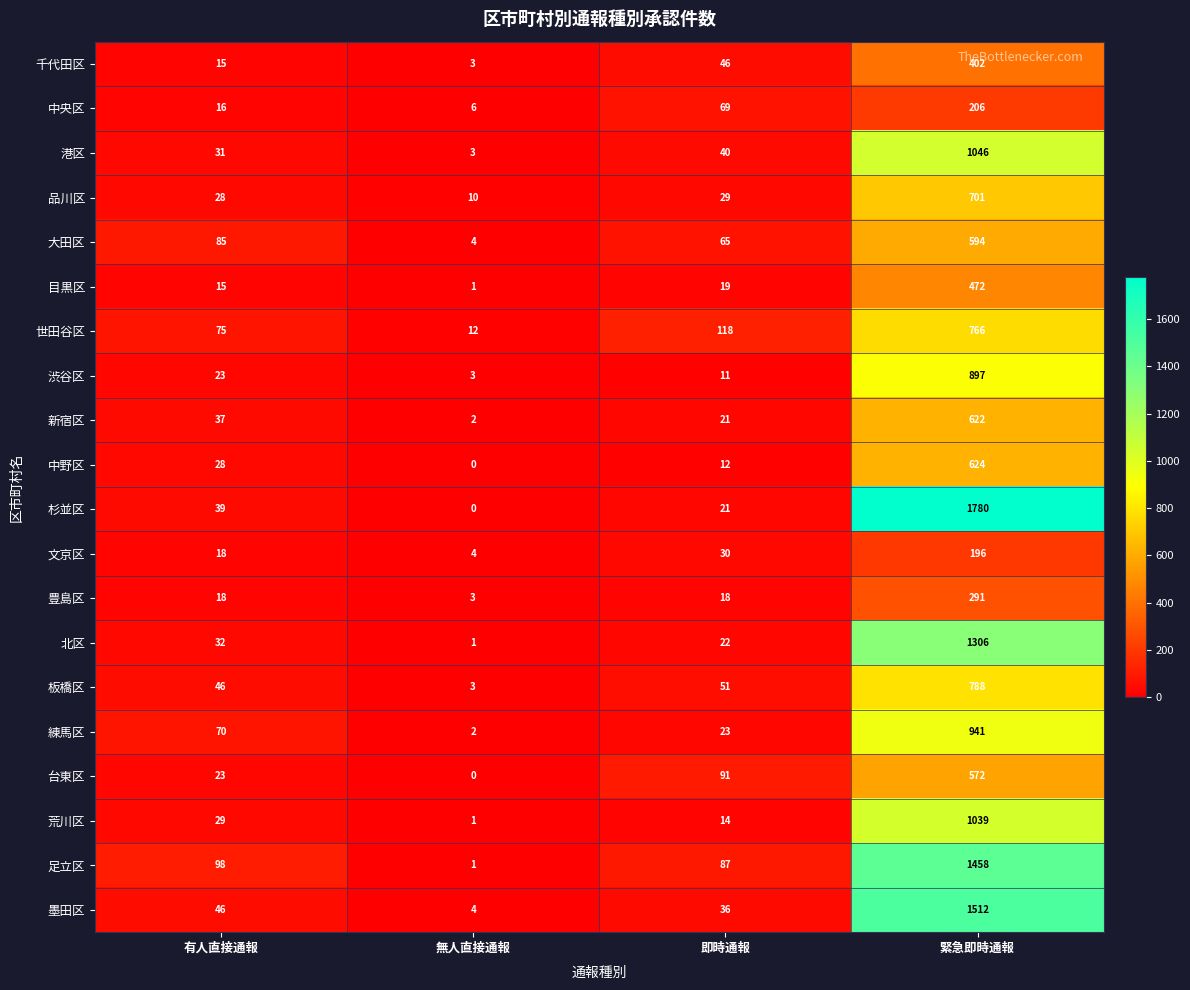

At which category is the sum across all series the highest?

緊急即時通報